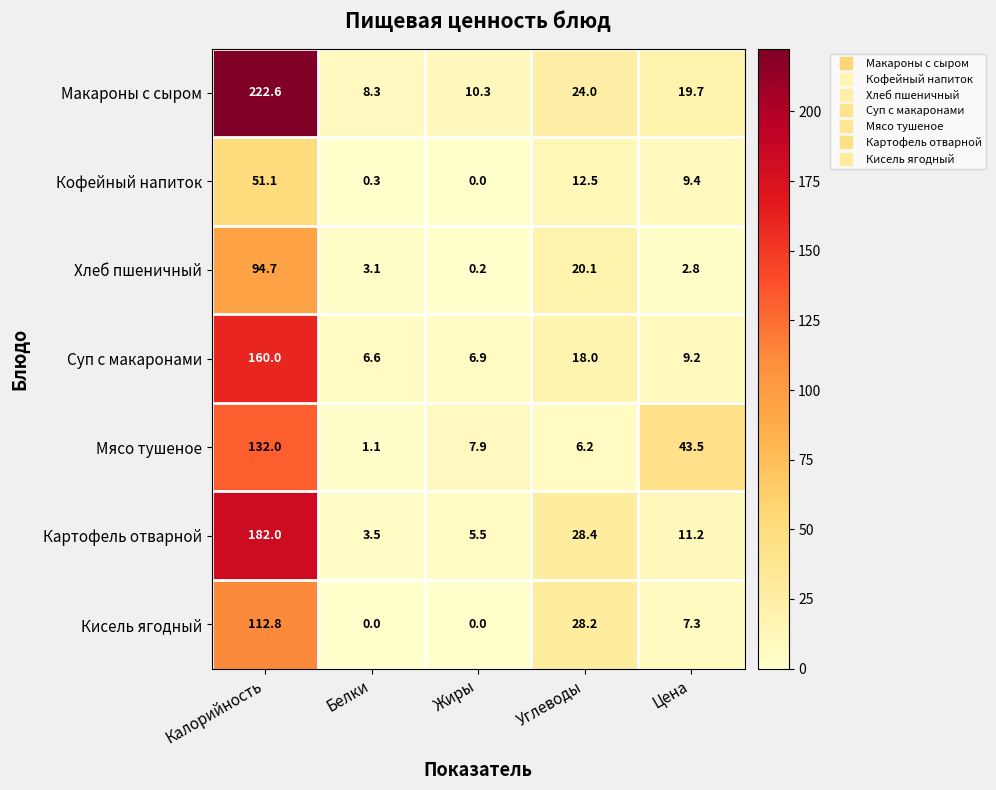

Is it true that Картофель отварной equals 3.5 at Белки?

True